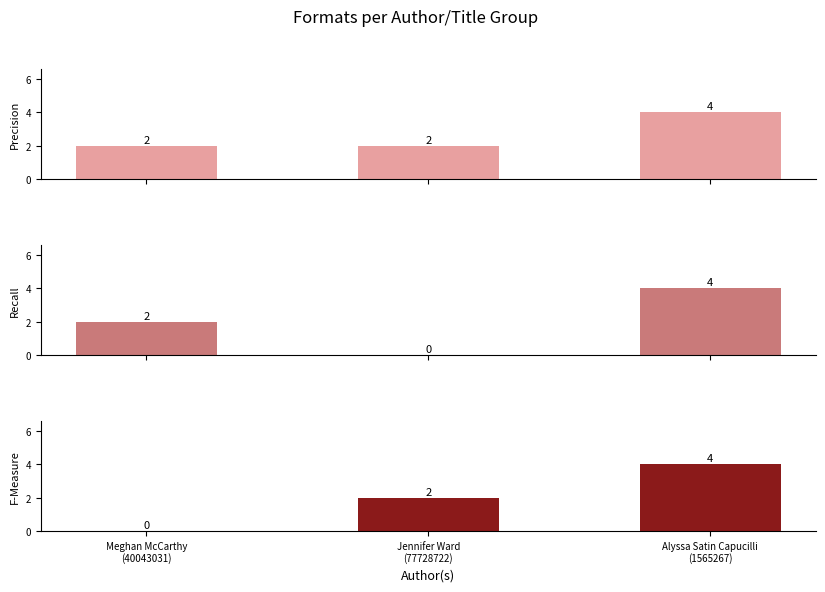

Approximately how many times larger is the value at Jennifer Ward
(77728722) compared to Alyssa Satin Capucilli
(1565267)?

0.5